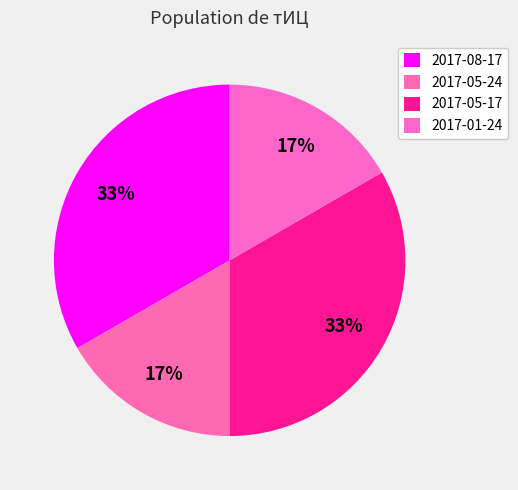

What is the change in value from 2017-05-17 to 2017-01-24?

-10